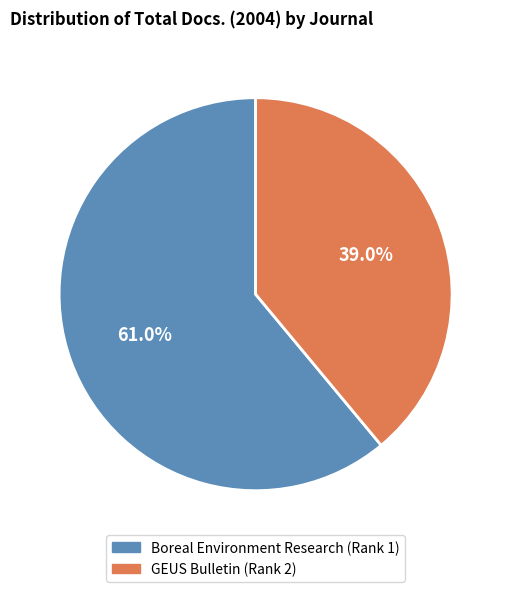

Which category has the biggest portion of the pie?

Boreal Environment Research